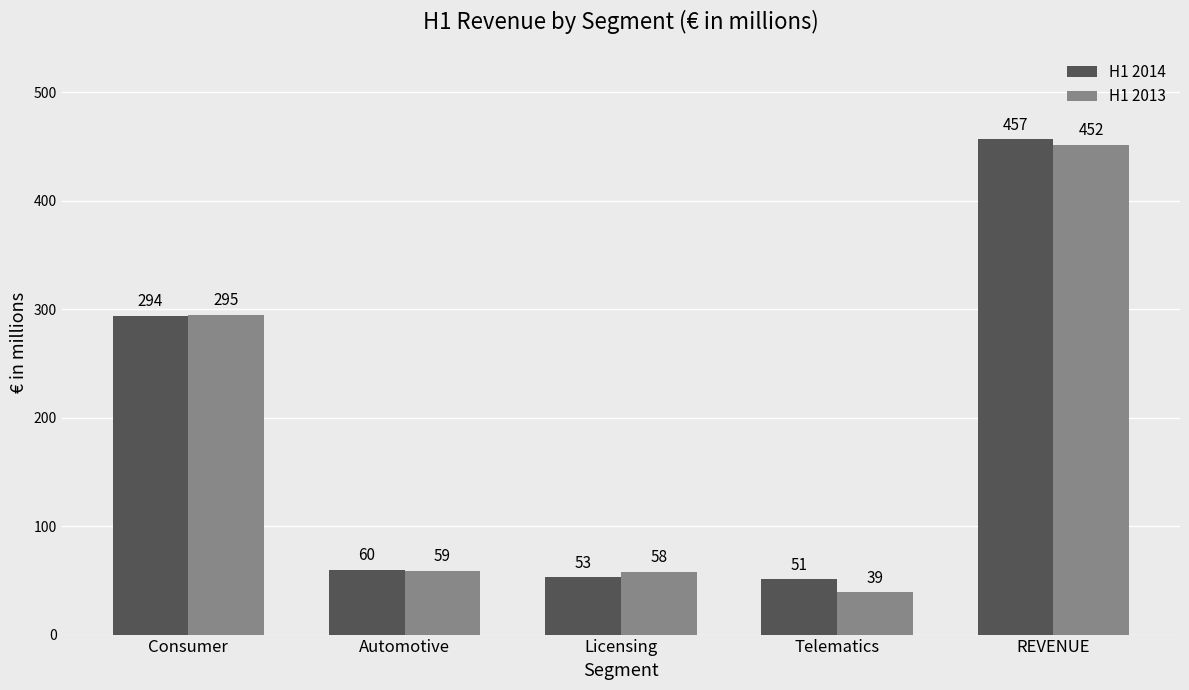

What is the approximate value of H1 2014 at Automotive?

60